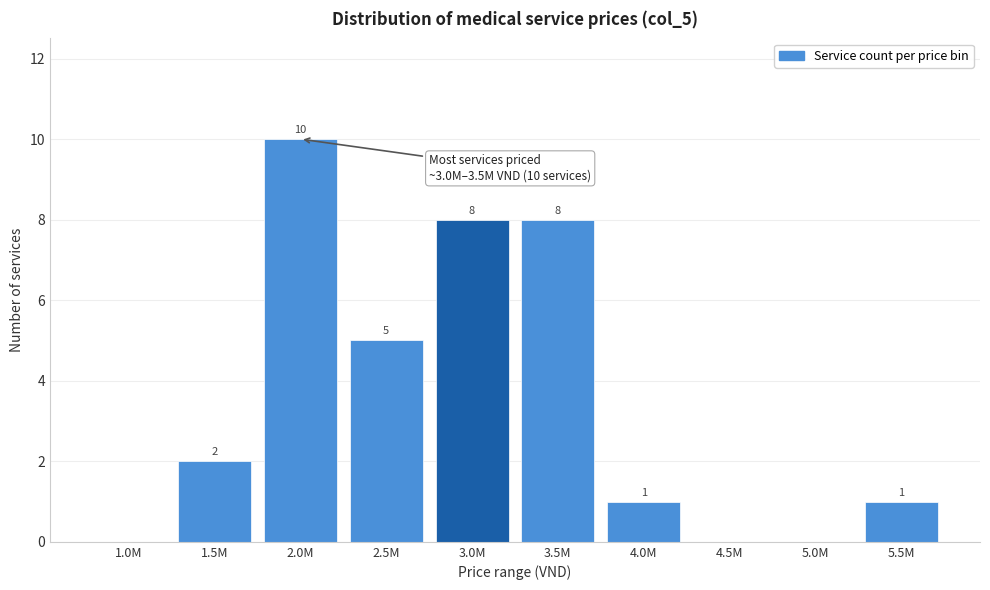

Reading left to right, list all the values displayed in this chart.

1.0M=0	1.5M=2	2.0M=10	2.5M=5	3.0M=8	3.5M=8	4.0M=1	4.5M=0	5.0M=0	5.5M=1